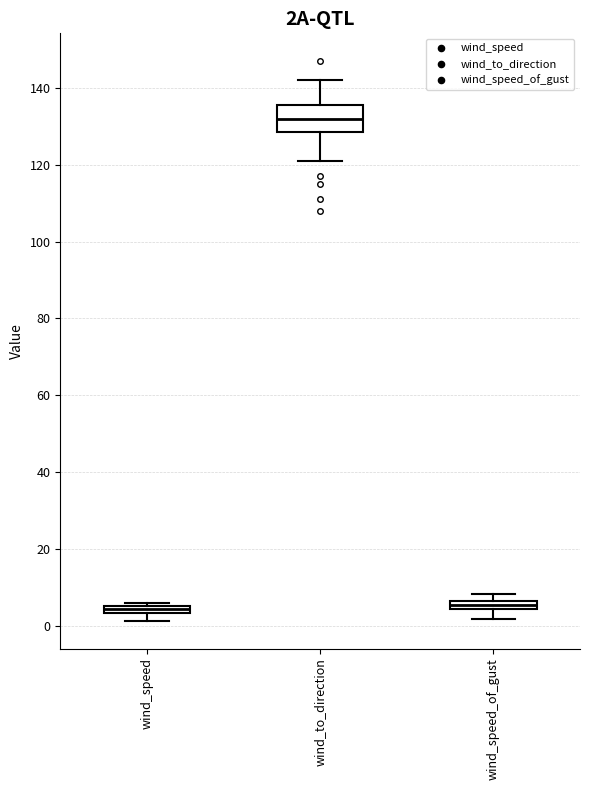

Comparing the boxes themselves (not the whiskers), which one is the tallest?

wind_to_direction